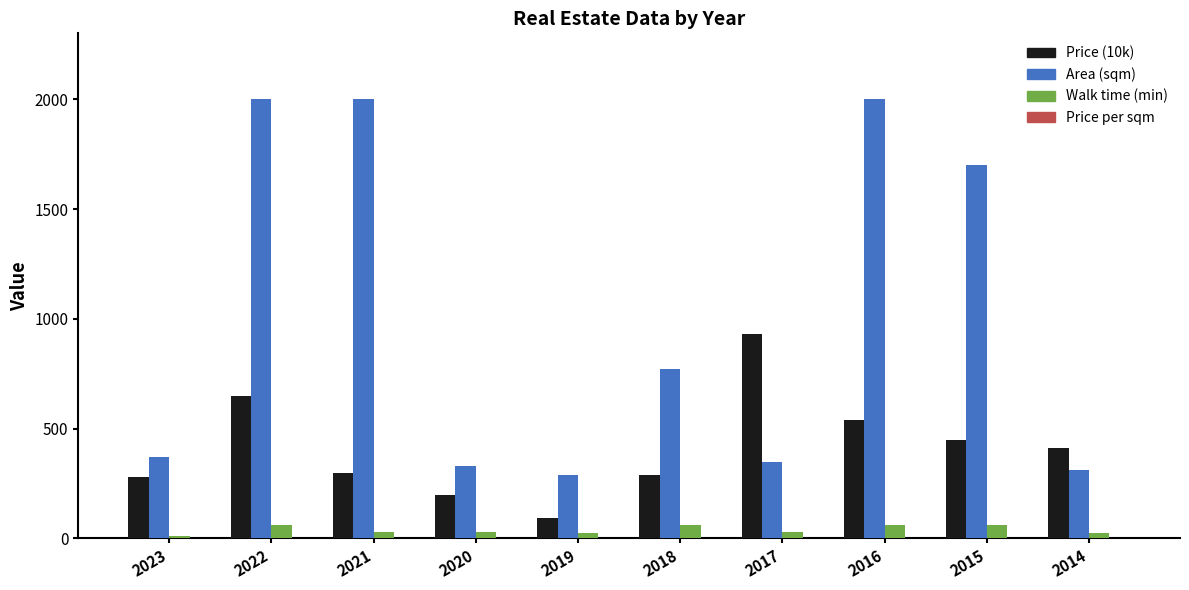

What is the approximate value of Price (10k) at 2022?

650.0